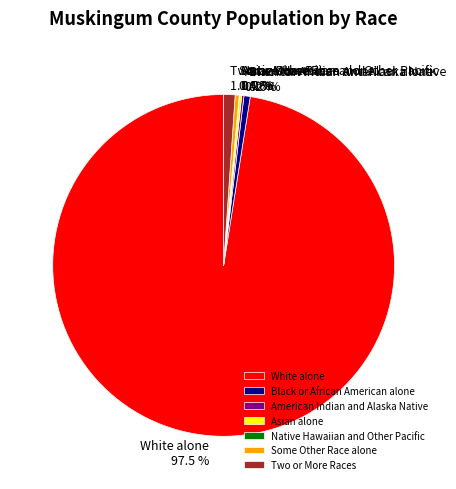

What is the largest slice in the pie chart?

White alone